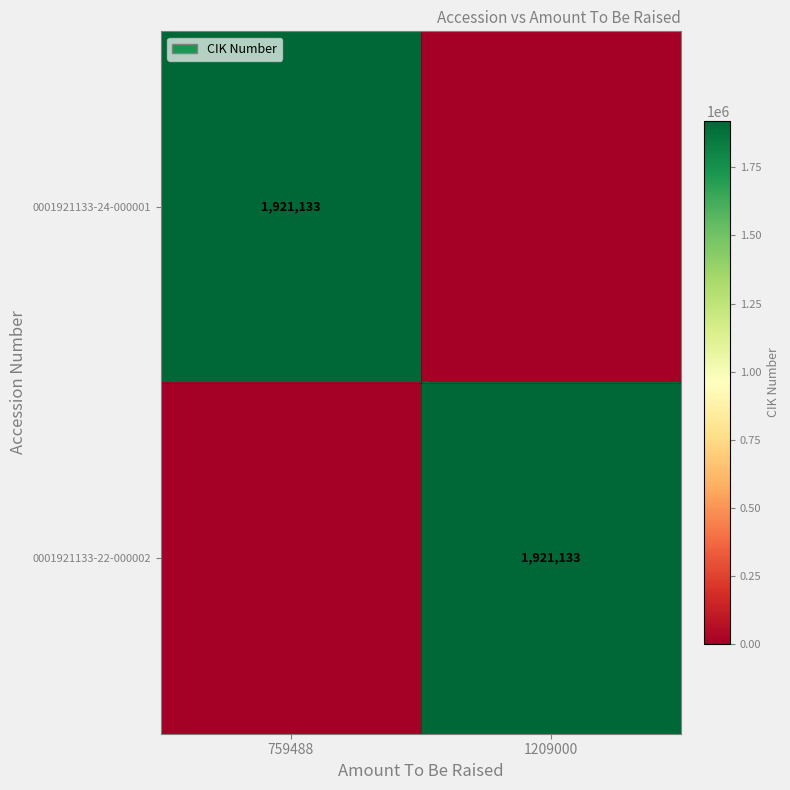

The value of 0001921133-22-000002 at 1209000 is 1921133. True or false?

True